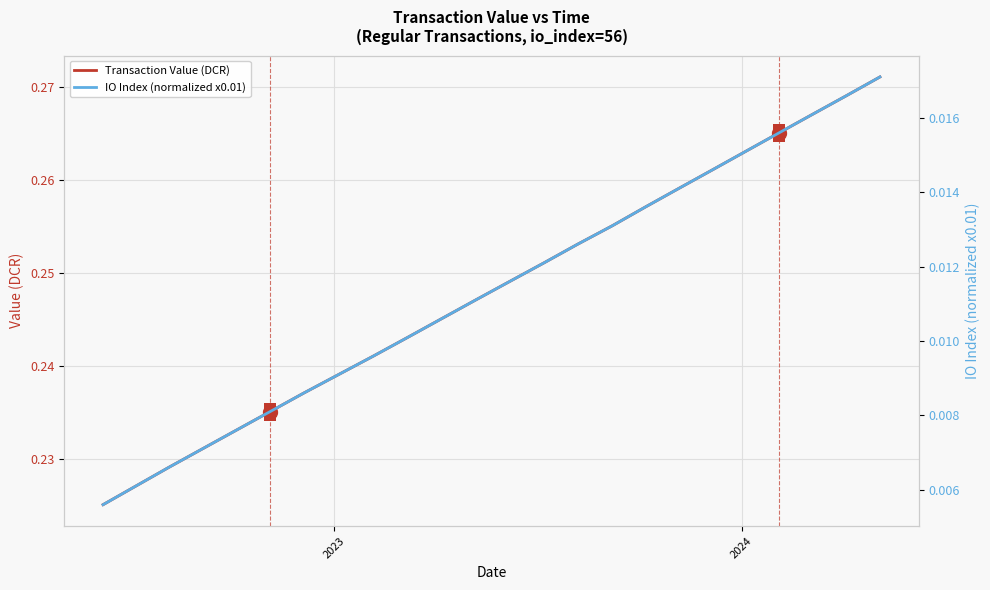

Is it true that IO Index (normalized x0.01) equals 0.0 at 5?

False